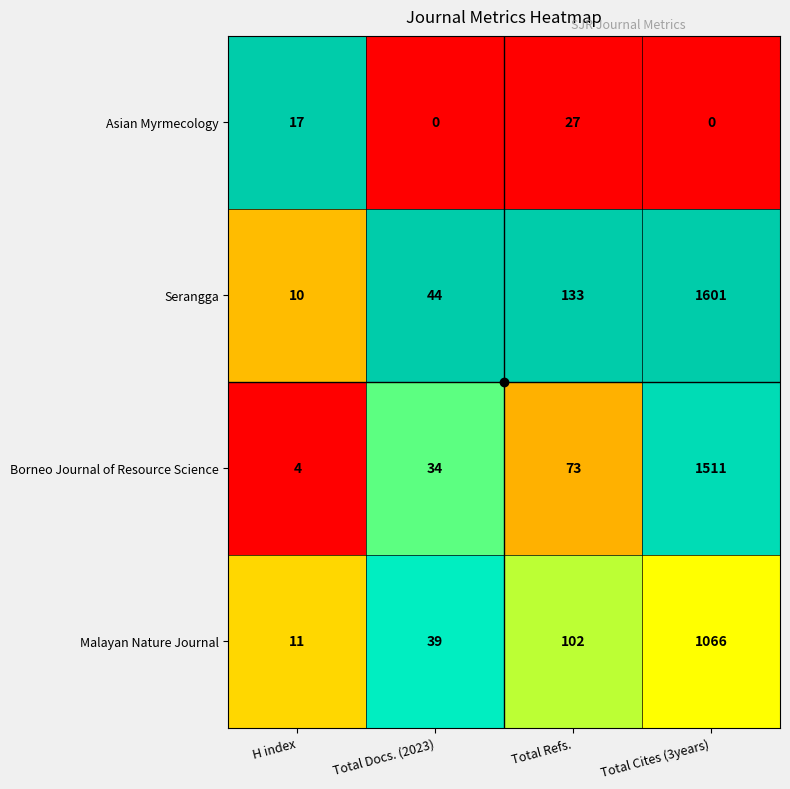

What is the total value across all series at Total Refs.?

335